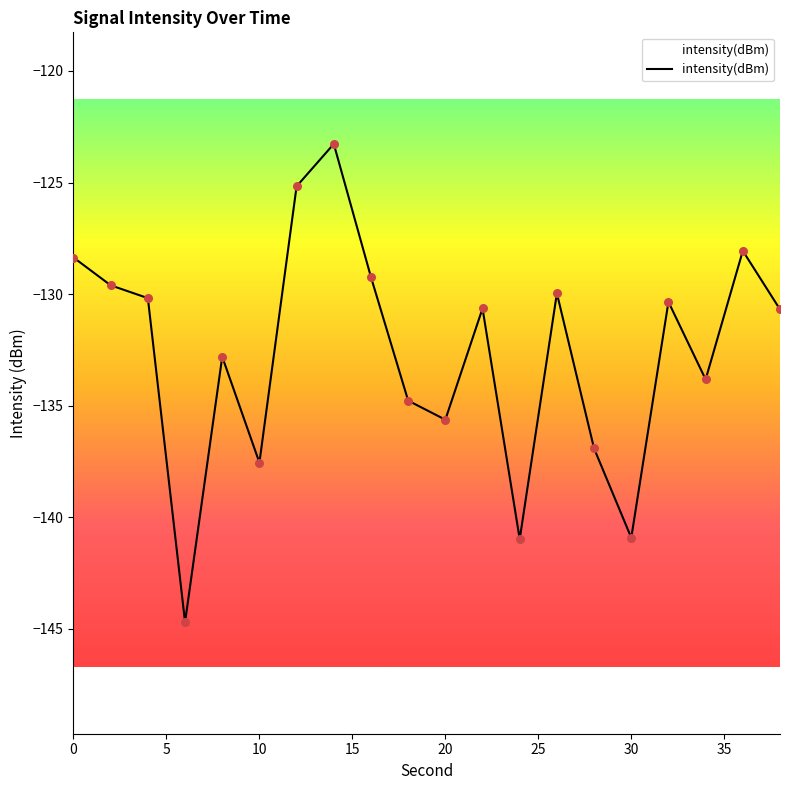

What is the maximum value shown in the chart?

-123.3